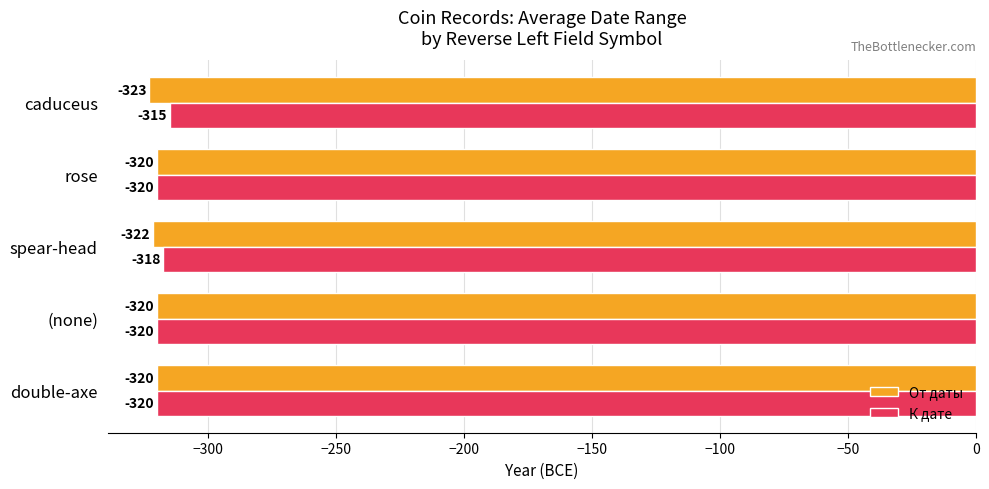

What is the minimum value for От даты?

-323.0